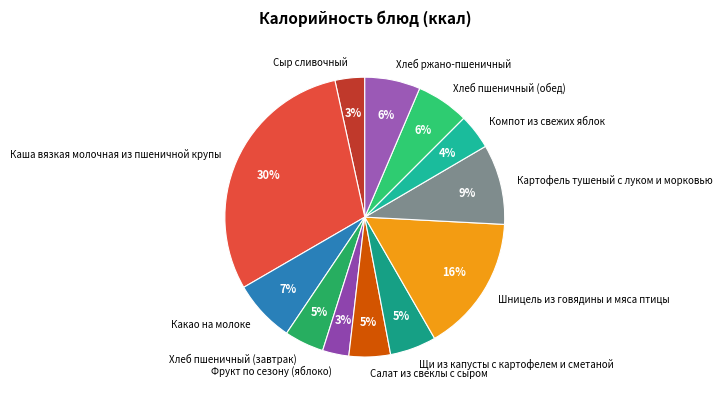

Count the number of slices in the pie.

12